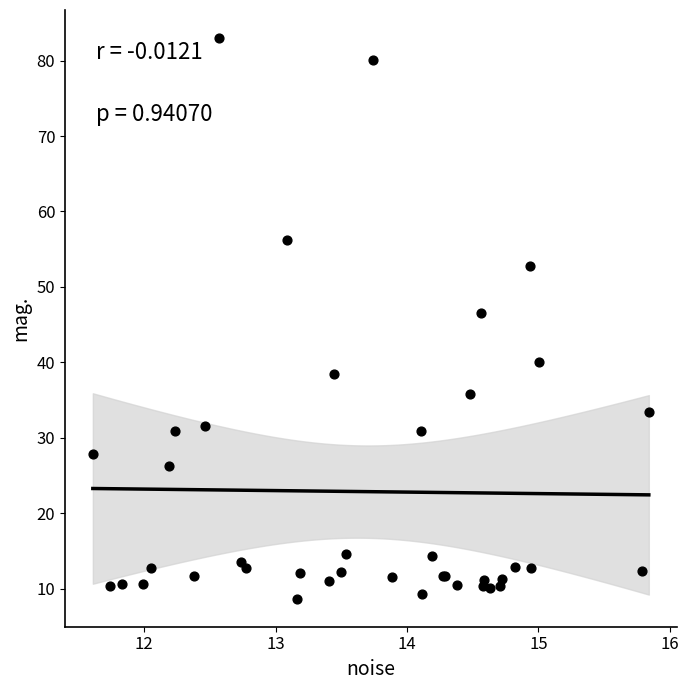

What Y value in the scatter plot is closest to 45?

46.5